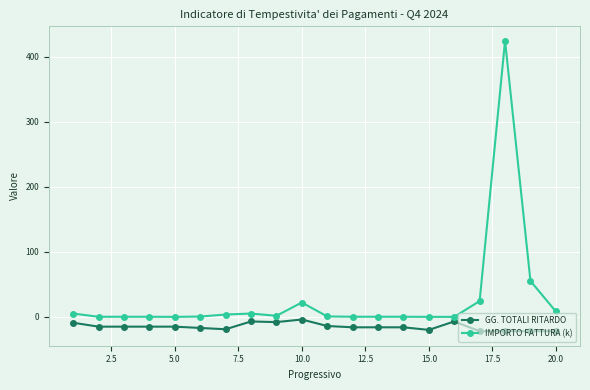

Does the chart display data point markers on the line(s)?

Yes